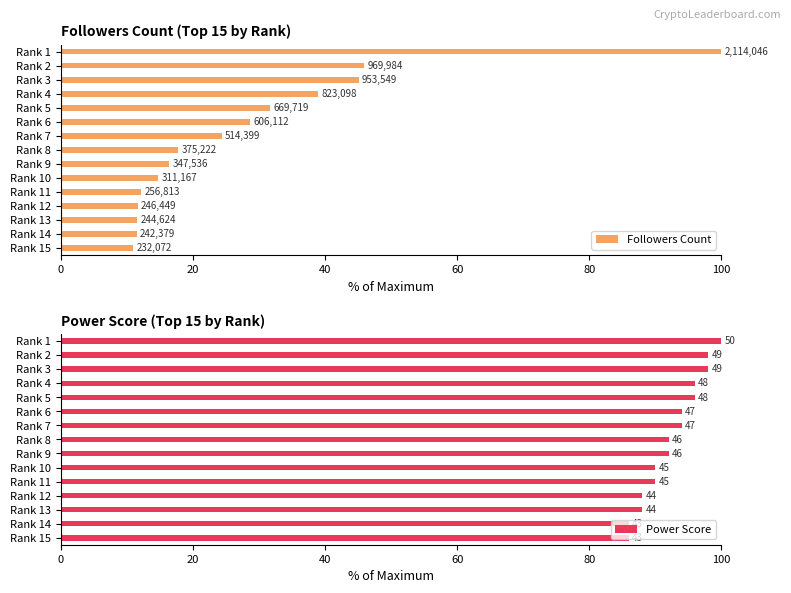

The Followers Count series shows 2.7 at Rank 12. True or false?

False